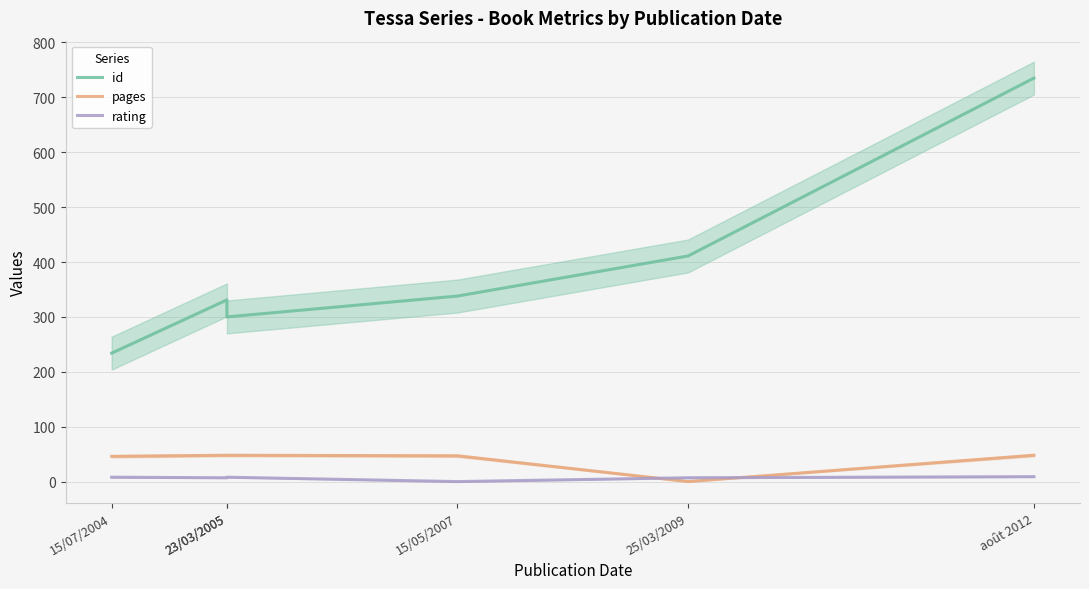

What is the sum of the id values at août 2012 and 15/05/2007?

1073